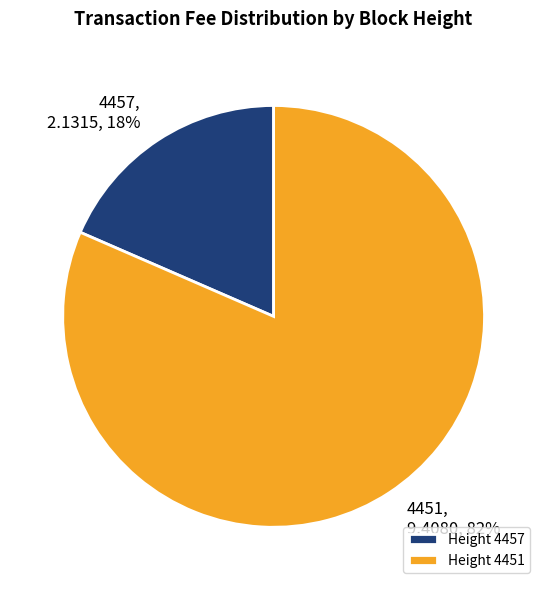

To the nearest percent, what percentage of the pie is 4457?

18%